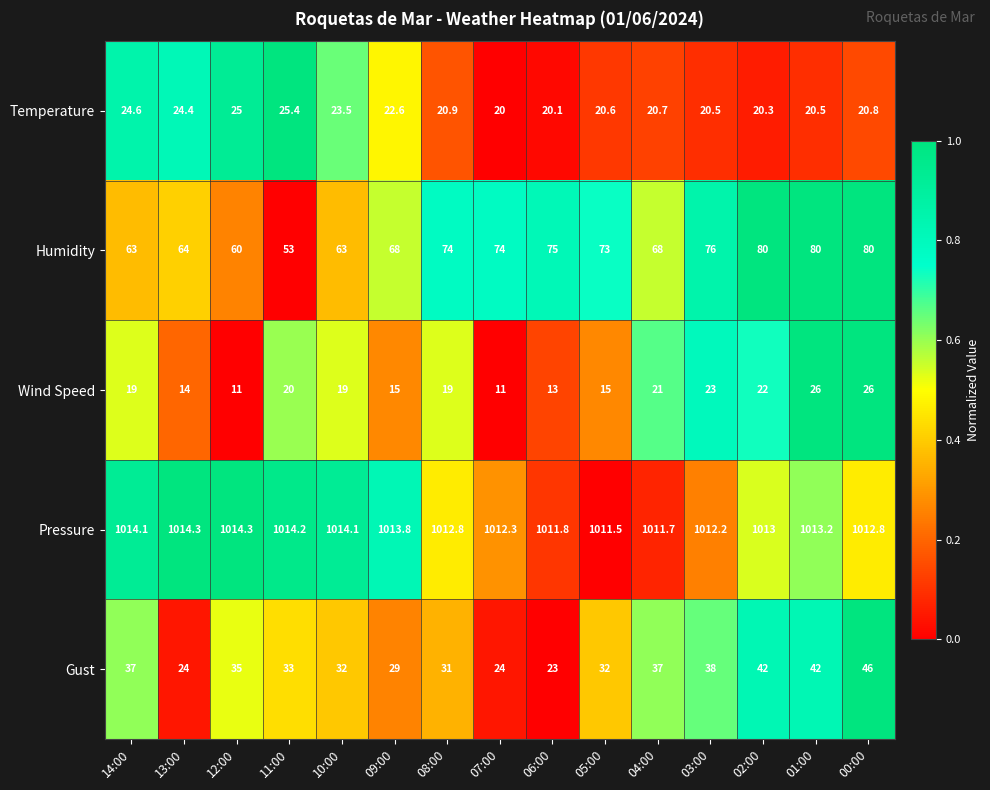

Which series has the largest range (max minus min)?

Humidity